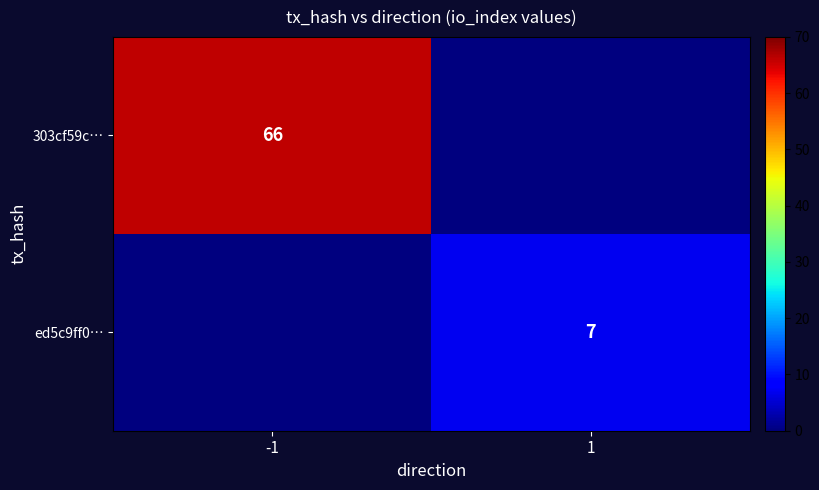

The value of ed5c9ff0… at 1 is 7. True or false?

True